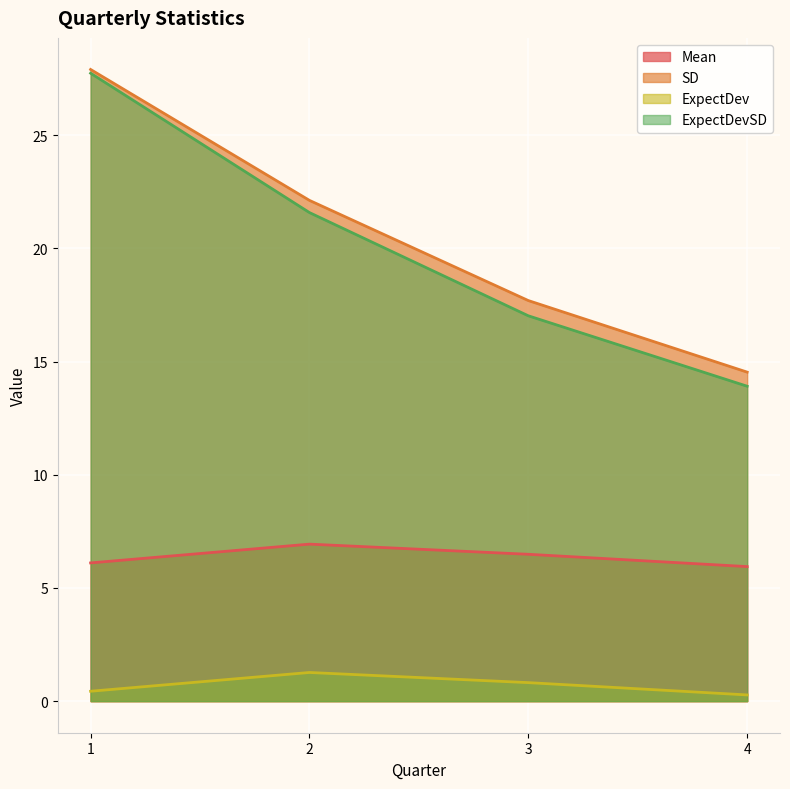

What are all the series names shown in the legend?

Mean, SD, ExpectDev, ExpectDevSD